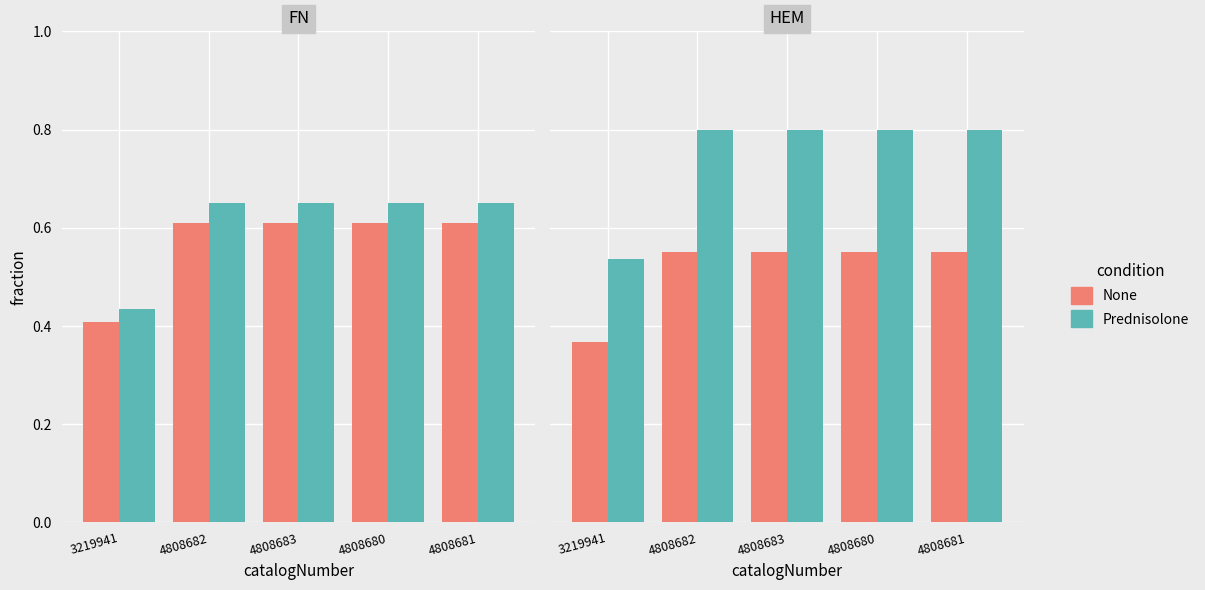

Is the value of Prednisolone at 4808683 greater than the value of None at 4808683?

Yes